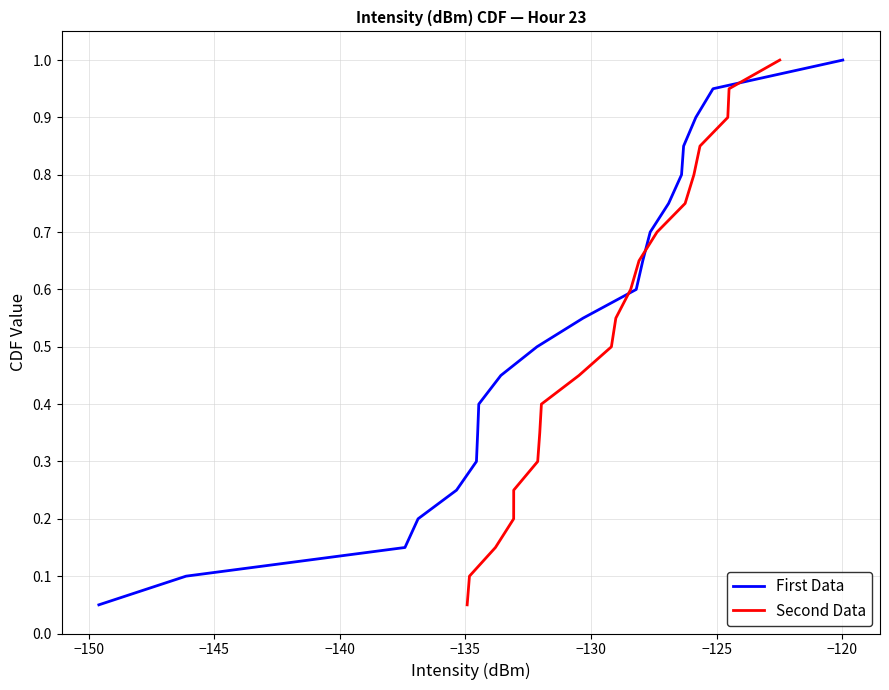

True or false: First Data has more than 1 interior local peaks.

False